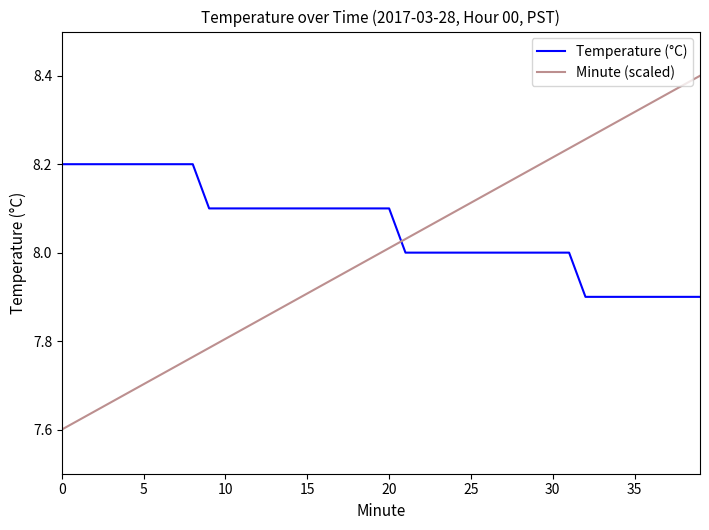

Which series has the largest total across all categories?

Temperature (°C)